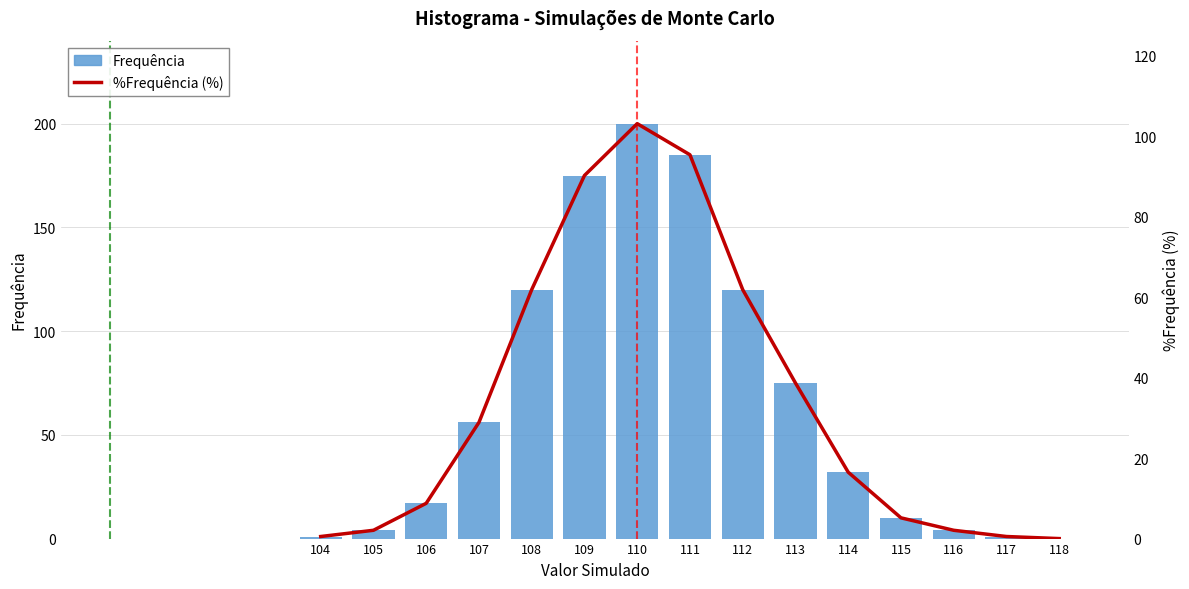

What are all the series names shown in the legend?

Frequência, %Frequência (%)